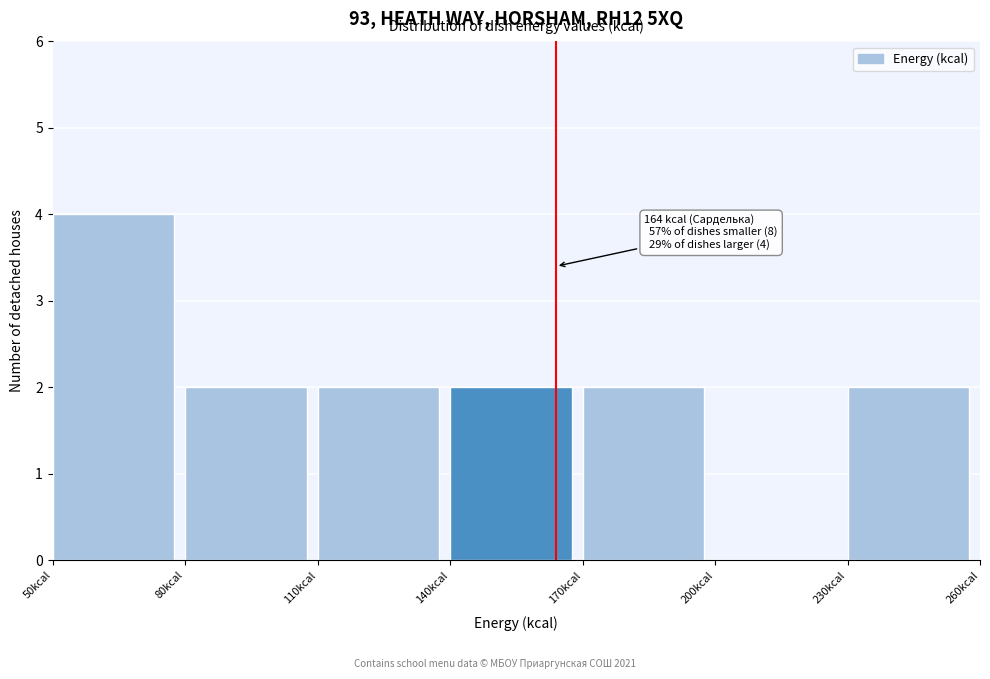

Which range on the x-axis has the tallest bar?

50 to 80